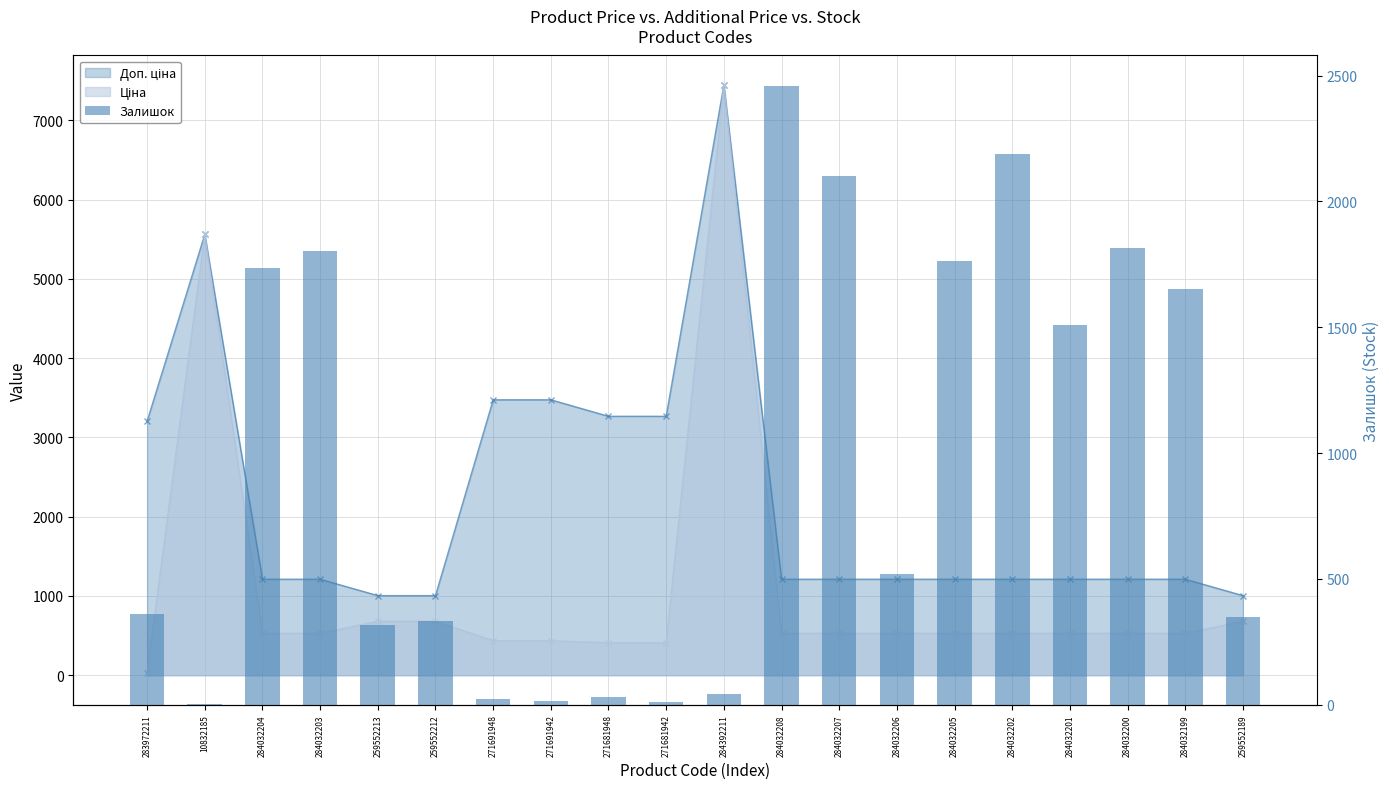

List the labels in order of value, largest first.

284032208, 284032202, 284032207, 284032200, 284032203, 284032205, 284032204, 284032199, 284032201, 284032206, 283972211, 259552189, 259552212, 259552213, 284392211, 271681948, 271691948, 271691942, 271681942, 10832185